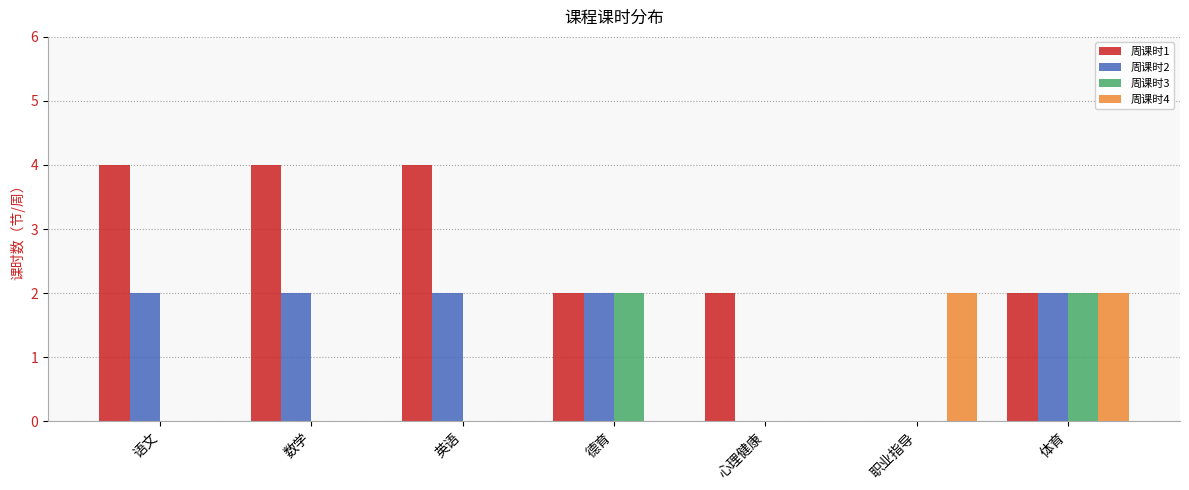

At which category is the sum across all series the highest?

体育